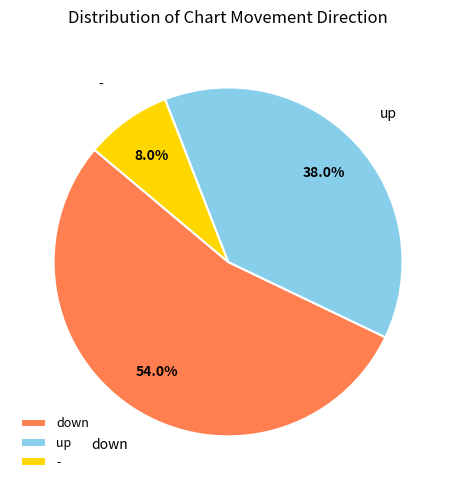

True or false: - accounts for 8% of the total.

True